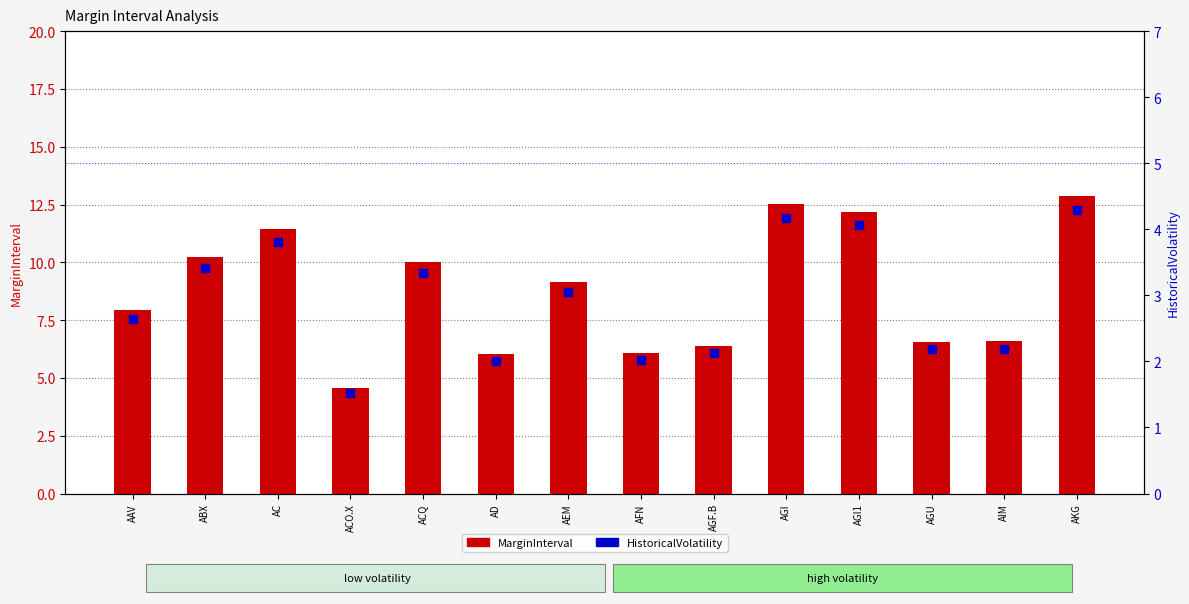

What are all the series names shown in the legend?

MarginInterval, HistoricalVolatility